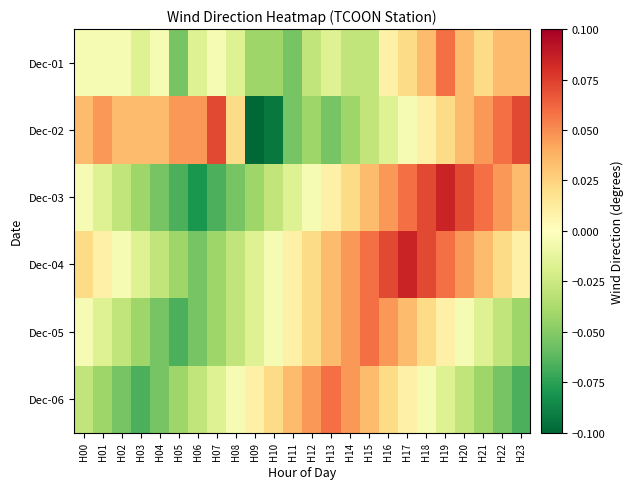

Reading left to right, what are all the values shown in this chart?

Dec-01: H00=-0.0	H01=-0.0	H02=-0.0	H03=-0.0	H04=-0.0	H05=-0.1	H06=-0.0	H07=-0.0	H08=-0.0	H09=-0.0	H10=-0.0	H11=-0.1	H12=-0.0	H13=-0.0	H14=-0.0	H15=-0.0	H16=0.0	H17=0.0	H18=0.0	H19=0.1	H20=0.0	H21=0.0	H22=0.0	H23=0.0
Dec-02: H00=0.0	H01=0.0	H02=0.0	H03=0.0	H04=0.0	H05=0.0	H06=0.0	H07=0.1	H08=0.0	H09=-0.1	H10=-0.1	H11=-0.1	H12=-0.0	H13=-0.1	H14=-0.0	H15=-0.0	H16=-0.0	H17=-0.0	H18=0.0	H19=0.0	H20=0.0	H21=0.0	H22=0.1	H23=0.1
Dec-03: H00=-0.0	H01=-0.0	H02=-0.0	H03=-0.0	H04=-0.1	H05=-0.1	H06=-0.1	H07=-0.1	H08=-0.1	H09=-0.0	H10=-0.0	H11=-0.0	H12=-0.0	H13=0.0	H14=0.0	H15=0.0	H16=0.0	H17=0.1	H18=0.1	H19=0.1	H20=0.1	H21=0.1	H22=0.0	H23=0.0
Dec-04: H00=0.0	H01=0.0	H02=-0.0	H03=-0.0	H04=-0.0	H05=-0.0	H06=-0.1	H07=-0.0	H08=-0.0	H09=-0.0	H10=-0.0	H11=0.0	H12=0.0	H13=0.0	H14=0.0	H15=0.1	H16=0.1	H17=0.1	H18=0.1	H19=0.1	H20=0.0	H21=0.0	H22=0.0	H23=0.0
Dec-05: H00=-0.0	H01=-0.0	H02=-0.0	H03=-0.0	H04=-0.1	H05=-0.1	H06=-0.1	H07=-0.0	H08=-0.0	H09=-0.0	H10=-0.0	H11=0.0	H12=0.0	H13=0.0	H14=0.0	H15=0.1	H16=0.0	H17=0.0	H18=0.0	H19=0.0	H20=-0.0	H21=-0.0	H22=-0.0	H23=-0.0
Dec-06: H00=-0.0	H01=-0.0	H02=-0.1	H03=-0.1	H04=-0.1	H05=-0.0	H06=-0.0	H07=-0.0	H08=-0.0	H09=0.0	H10=0.0	H11=0.0	H12=0.0	H13=0.1	H14=0.0	H15=0.0	H16=0.0	H17=0.0	H18=-0.0	H19=-0.0	H20=-0.0	H21=-0.0	H22=-0.1	H23=-0.1